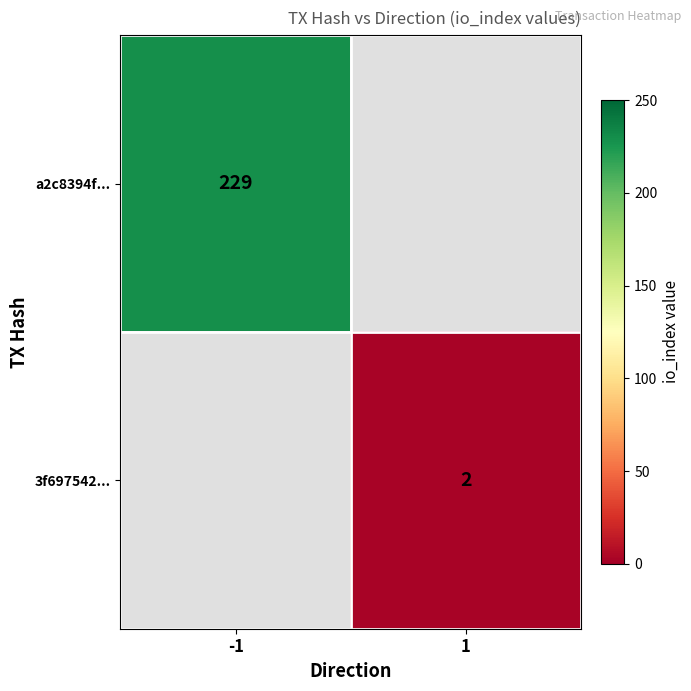

The value of 3f697542... at 1 is 2. True or false?

True